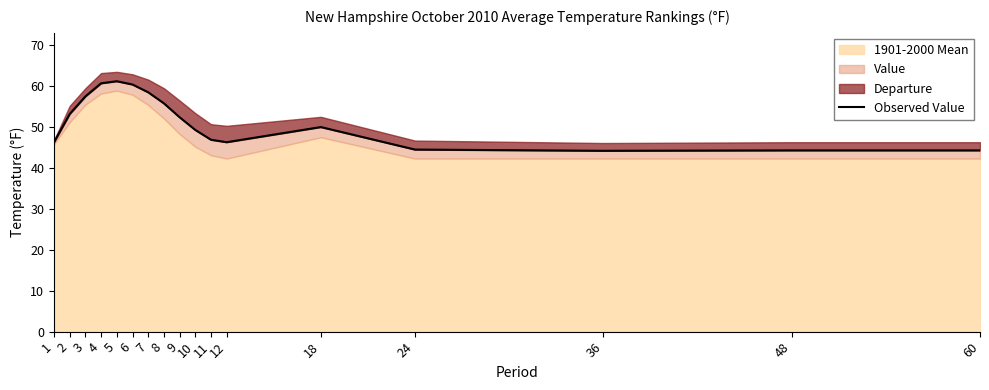

What is the change in value from 1 to 18?

+3.7